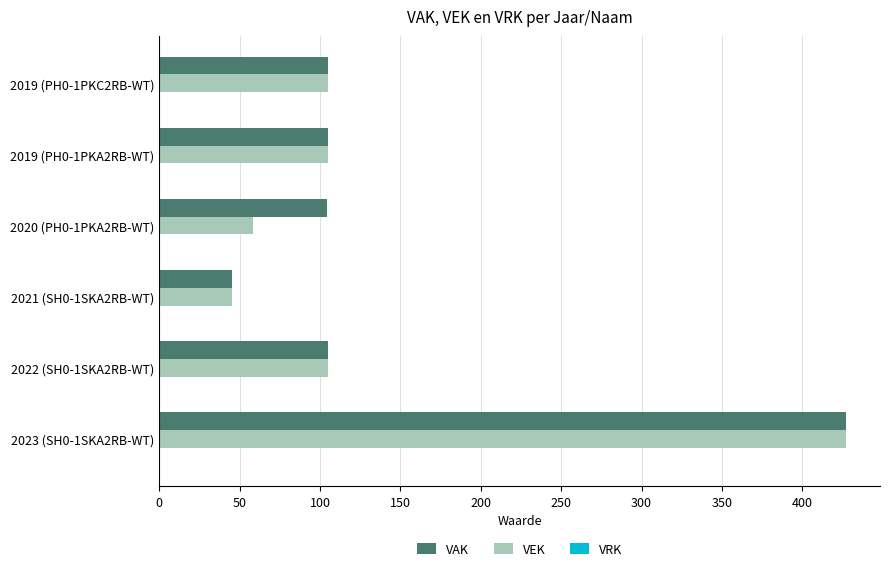

What is the total value across all series at 2019 (PH0-1PKC2RB-WT)?

210